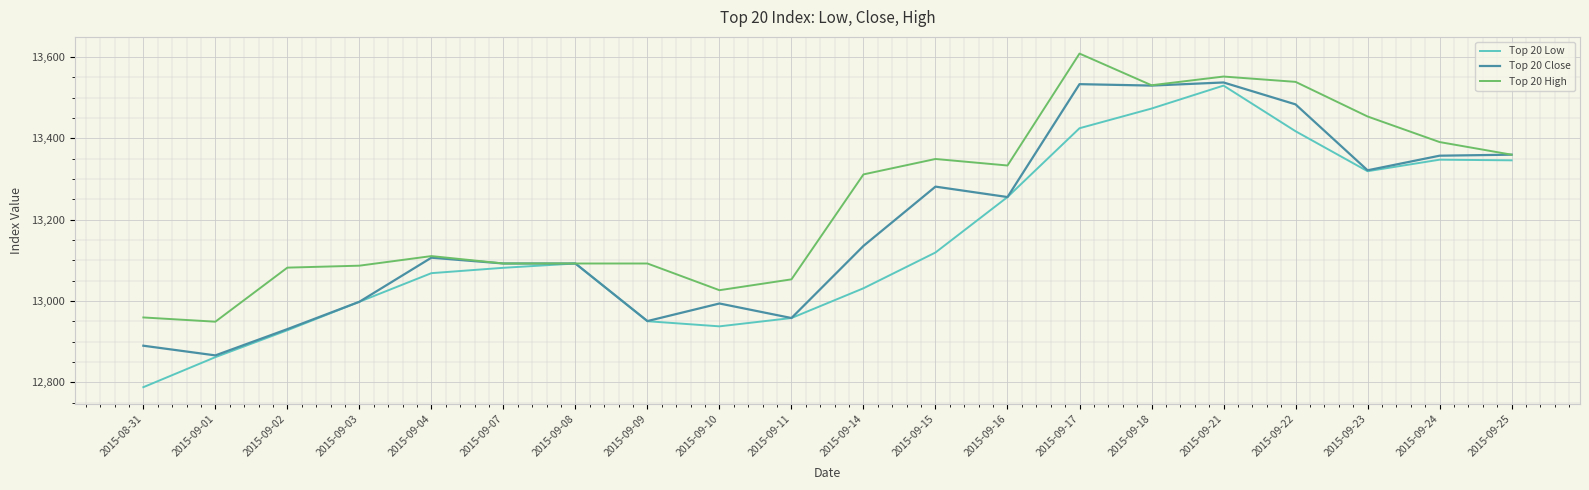

True or false: Top 20 Close has a value of 12890.1 at 2015-08-31.

True